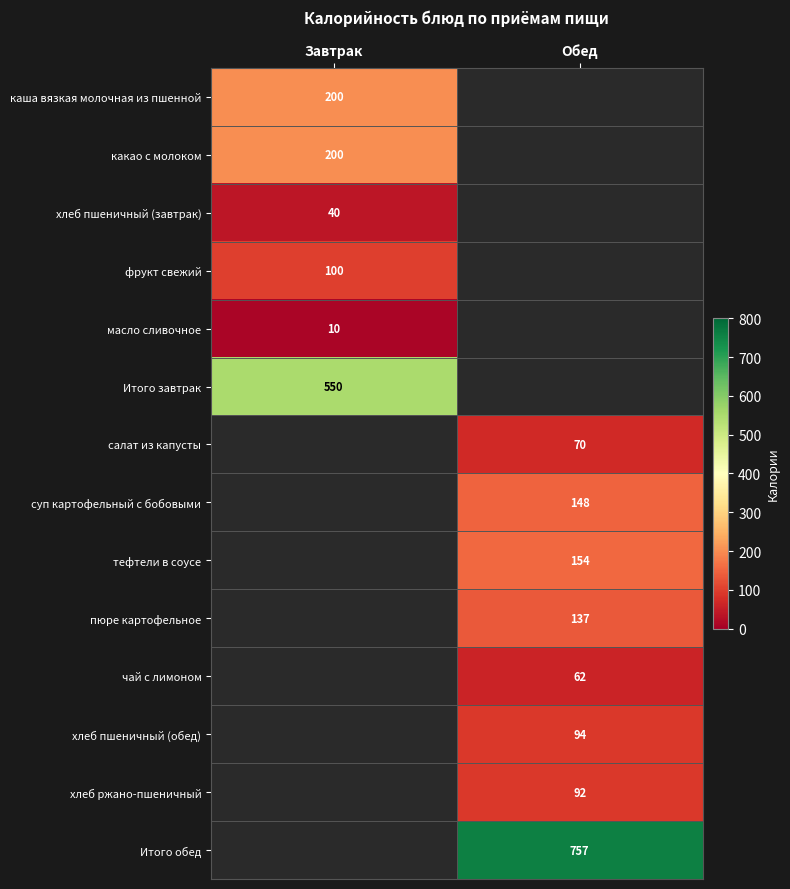

Is it true that каша вязкая молочная из пшенной equals 292 at Завтрак?

False